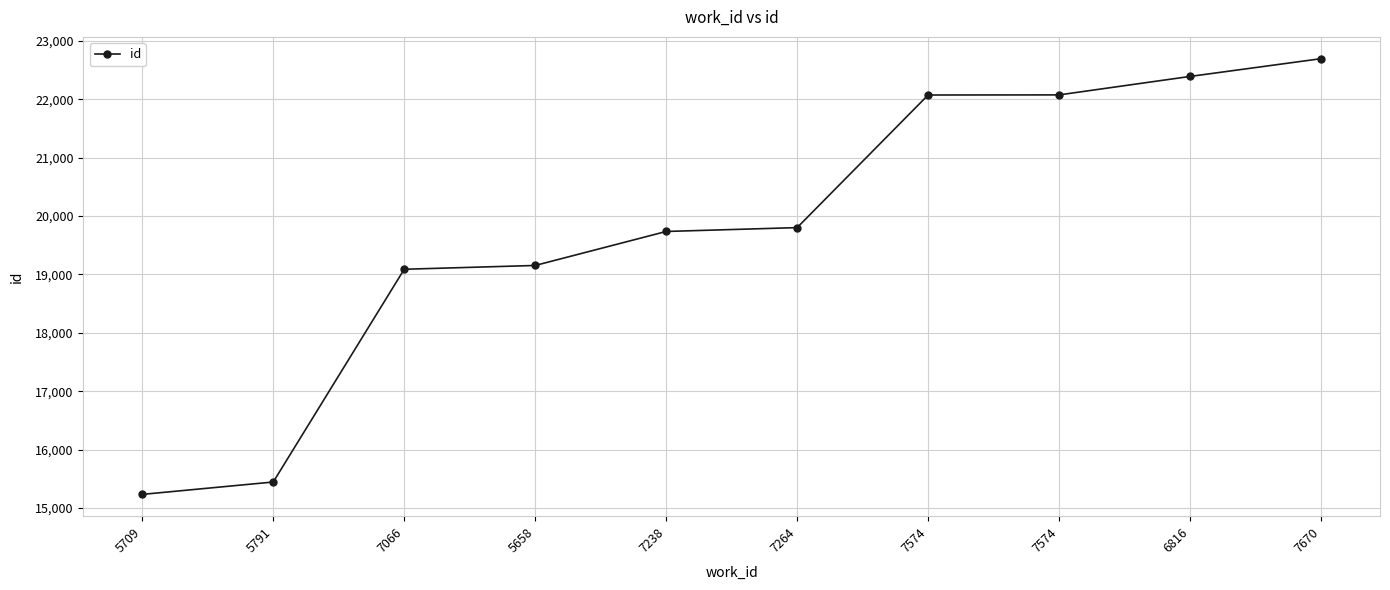

Between 7670 and 6816, which is larger?

7670